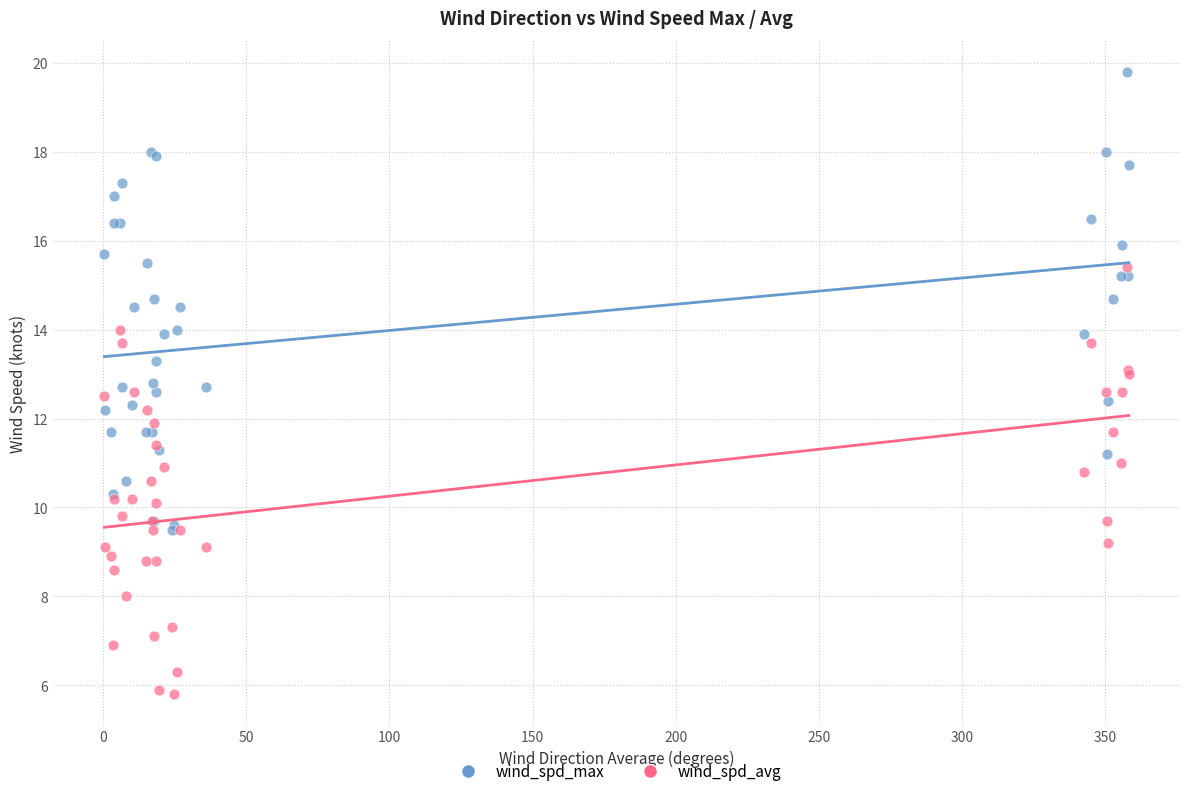

What are all the series names shown in the legend?

wind_spd_max, wind_spd_avg